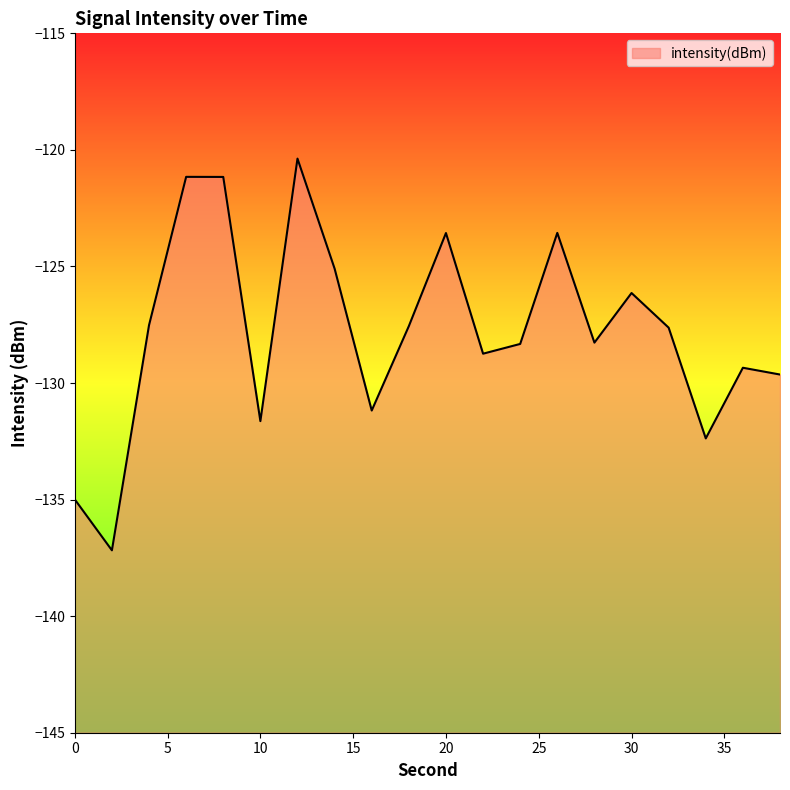

The chart shows a value of -193.0 at 0. True or false?

False